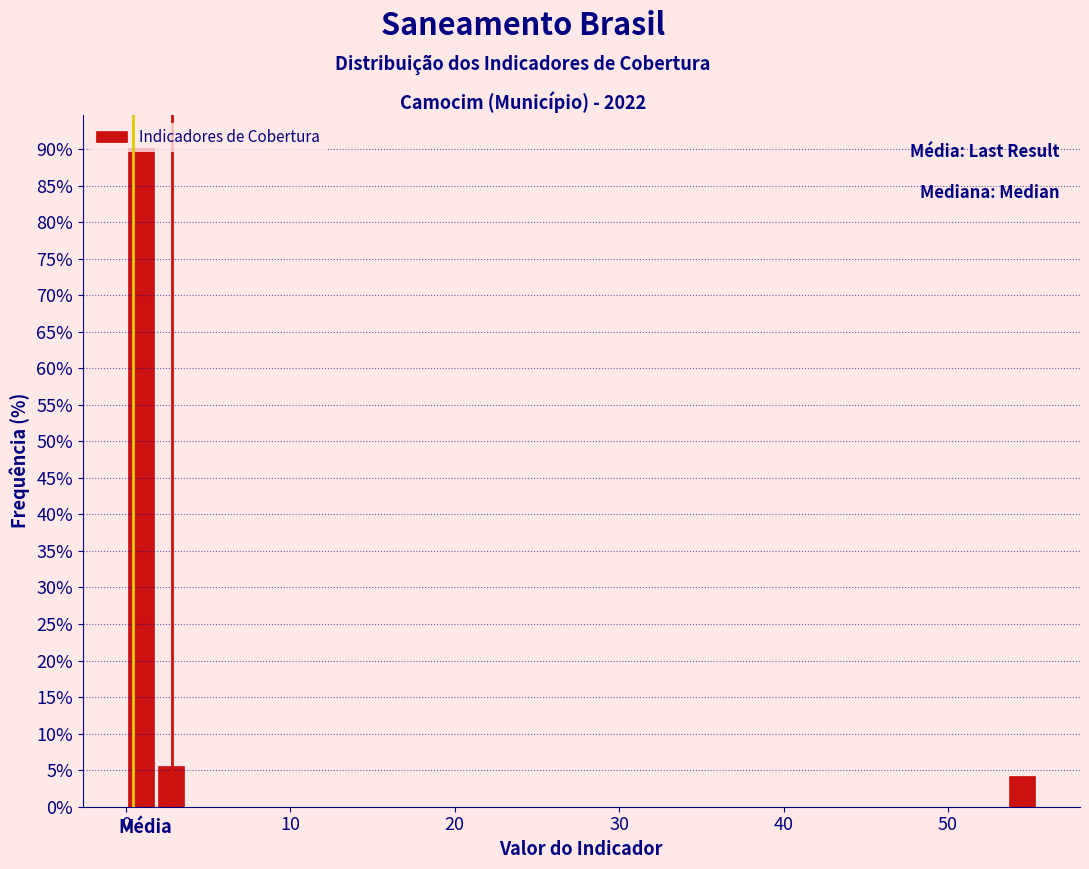

Around what value on the x-axis is the tallest bar? Give the approximate position of its centre, as read against the axis.

1